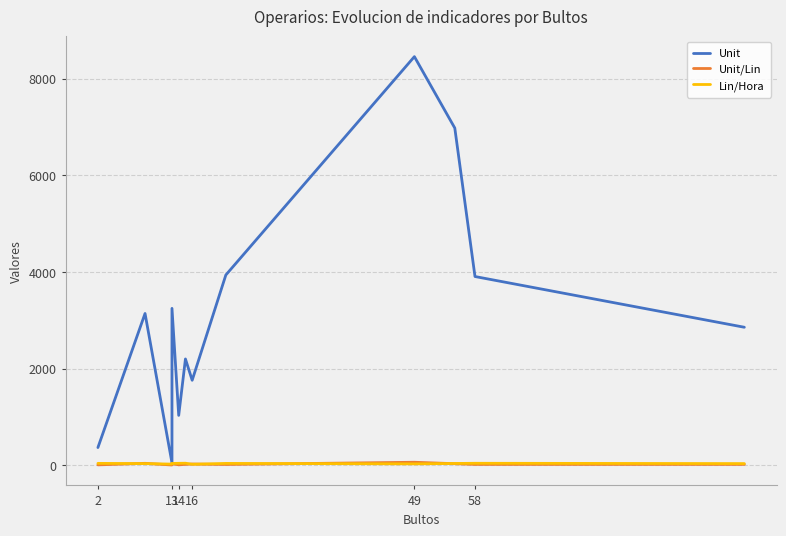

What is the highest value of the Unit/Lin series?

60.0